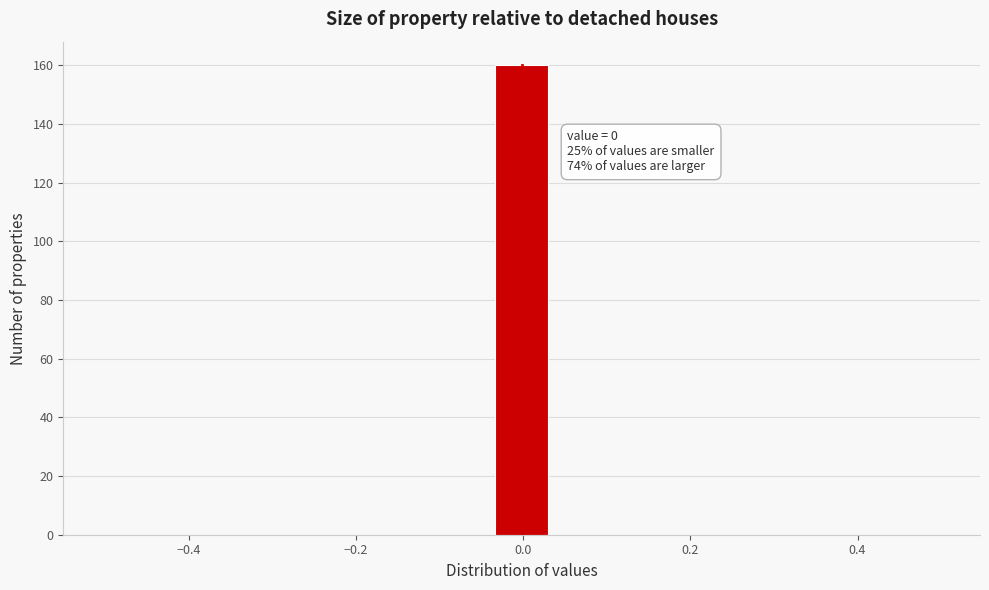

Around what value on the x-axis is the tallest bar? Give the approximate position of its centre, as read against the axis.

0.00